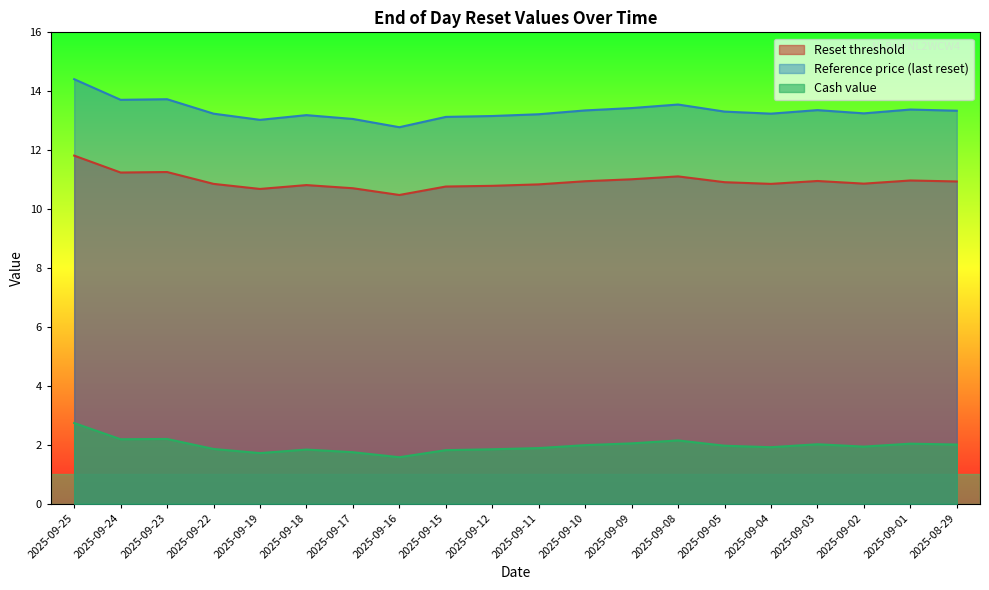

What is the label of the 10th point from the right?

2025-09-11